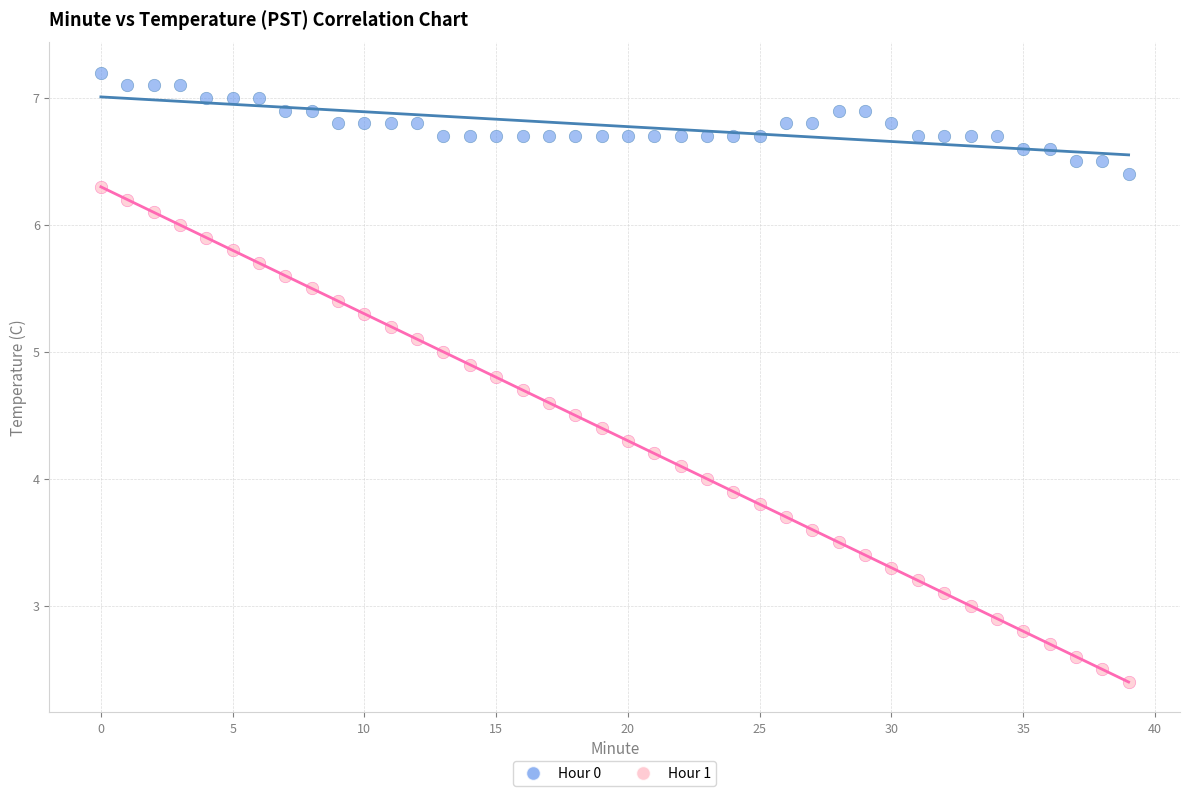

Which series has the widest spread of Y values?

Hour 1